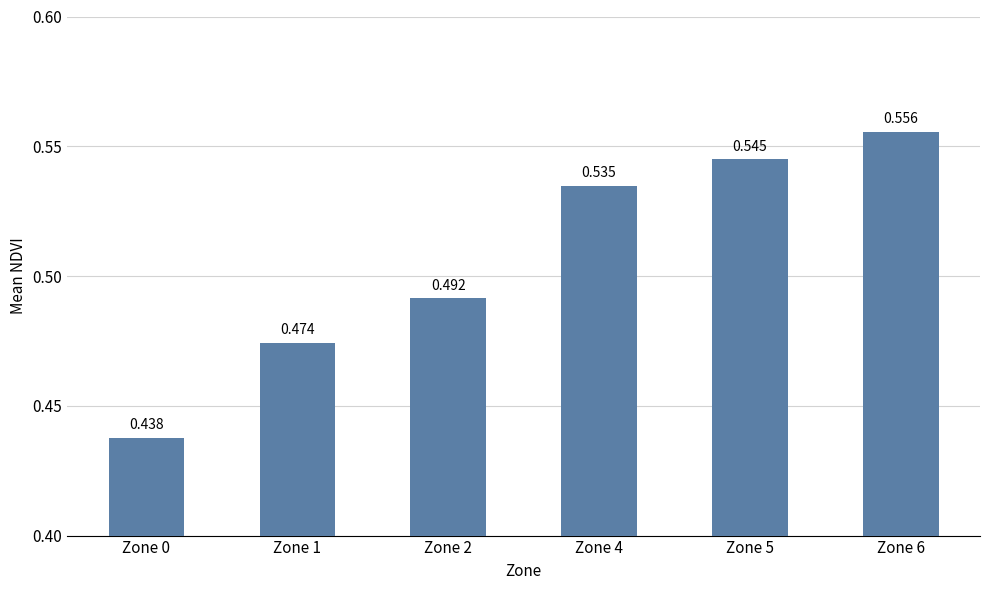

What is the sum of the values at Zone 6 and Zone 5?

1.1